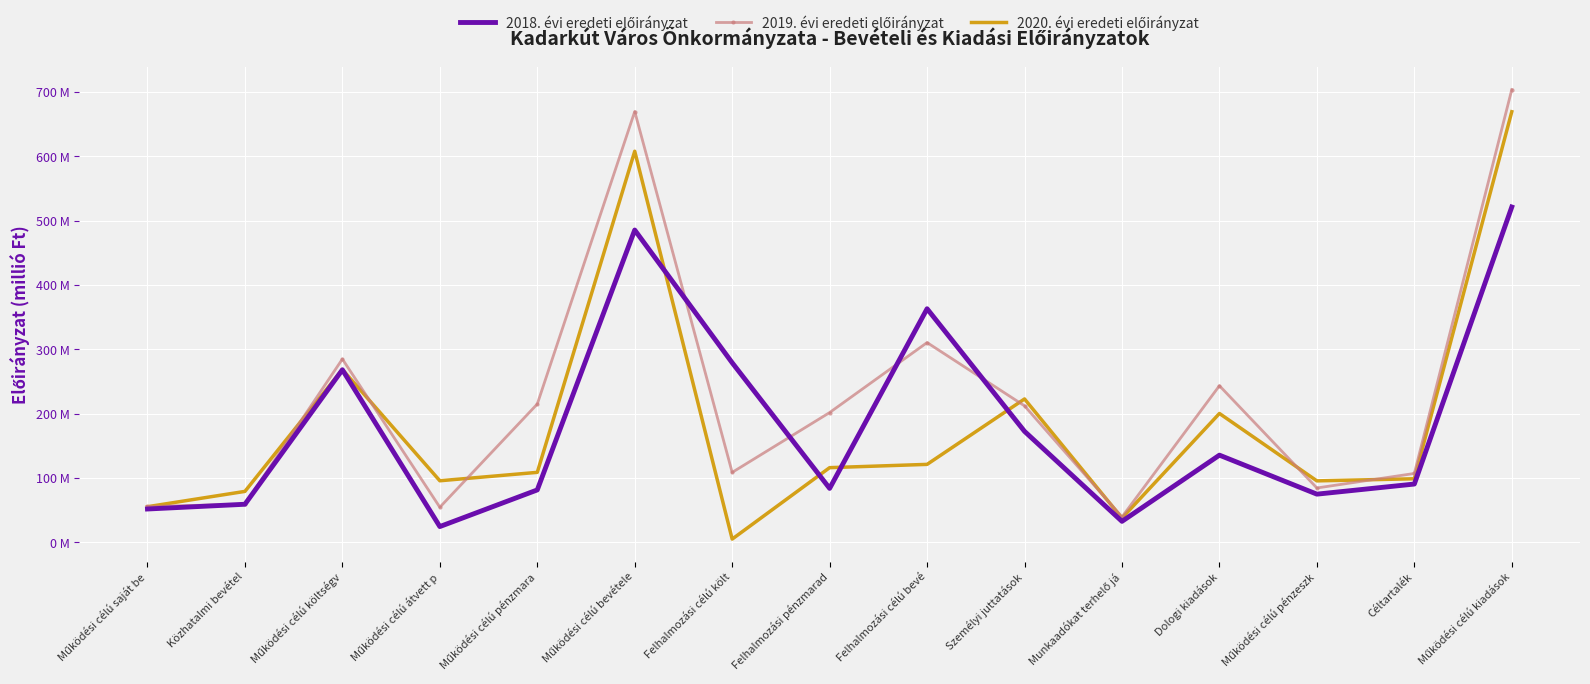

Where is the first local maximum for 2020. évi eredeti előirányzat?

Működési célú költségv